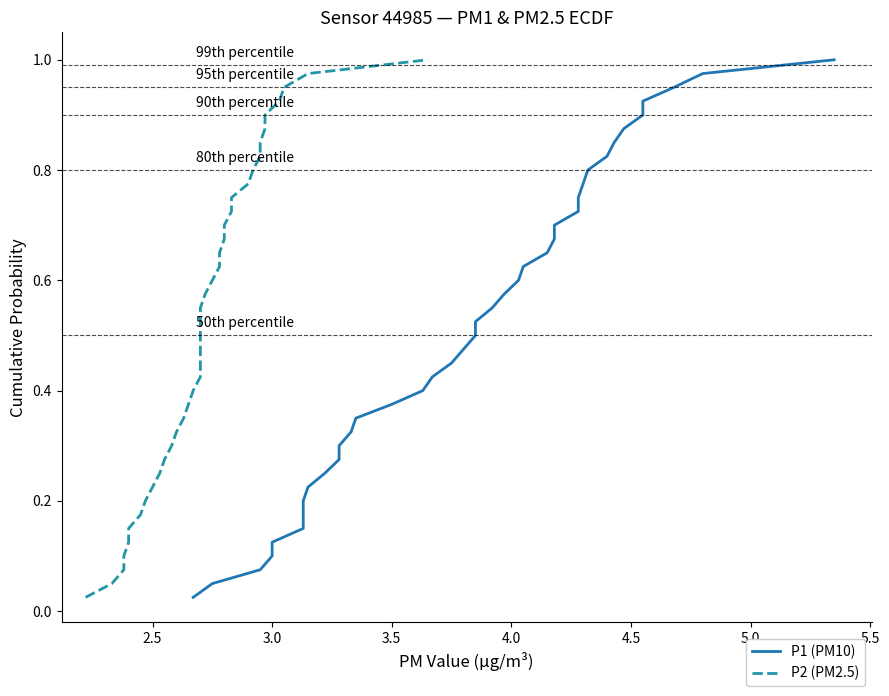

What is the difference between the second highest and minimum values in the P1 (PM10) series?

0.9